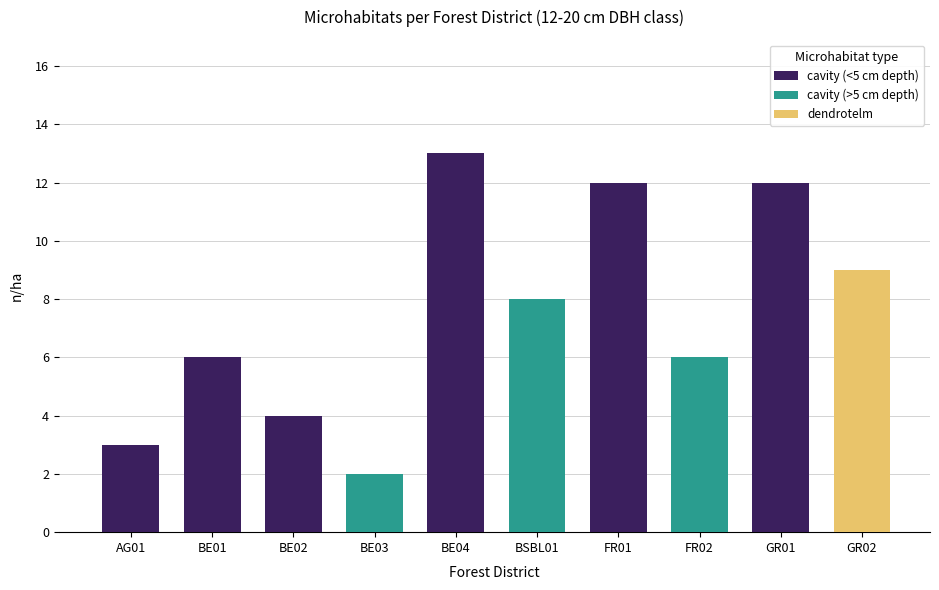

What value does the data have at BE01?

6